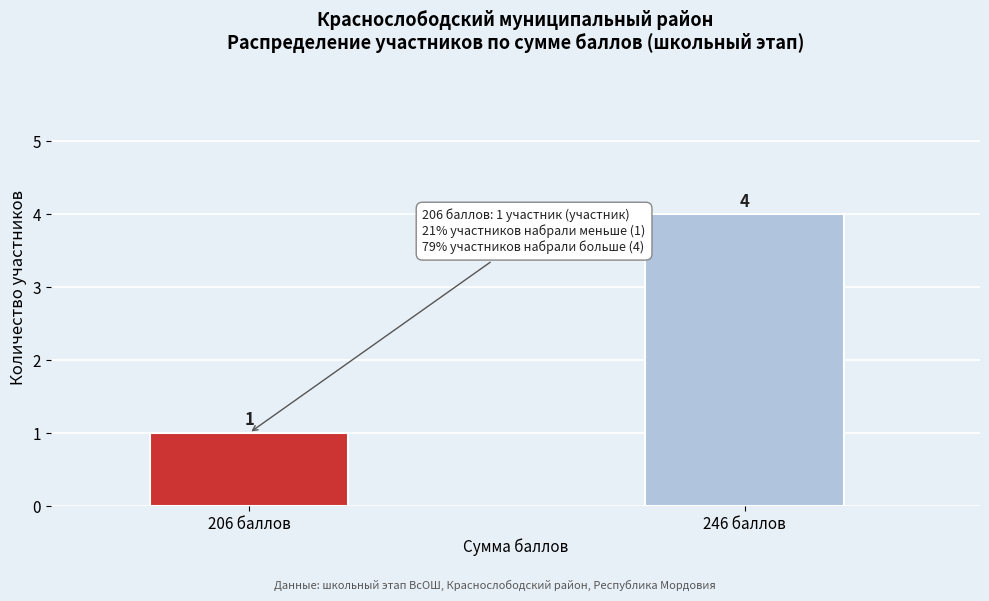

Reading left to right, extract all data points from this chart.

1	4